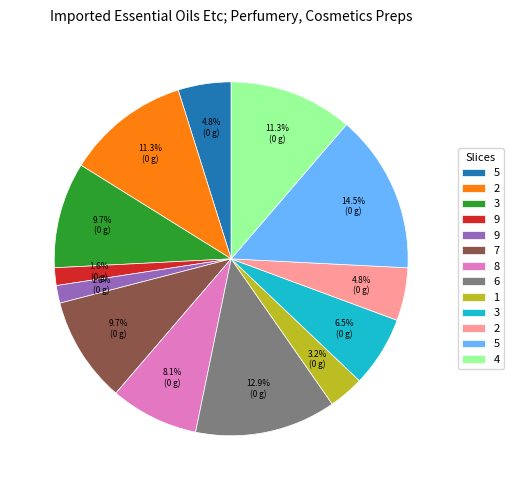

Does any single category account for the majority?

No